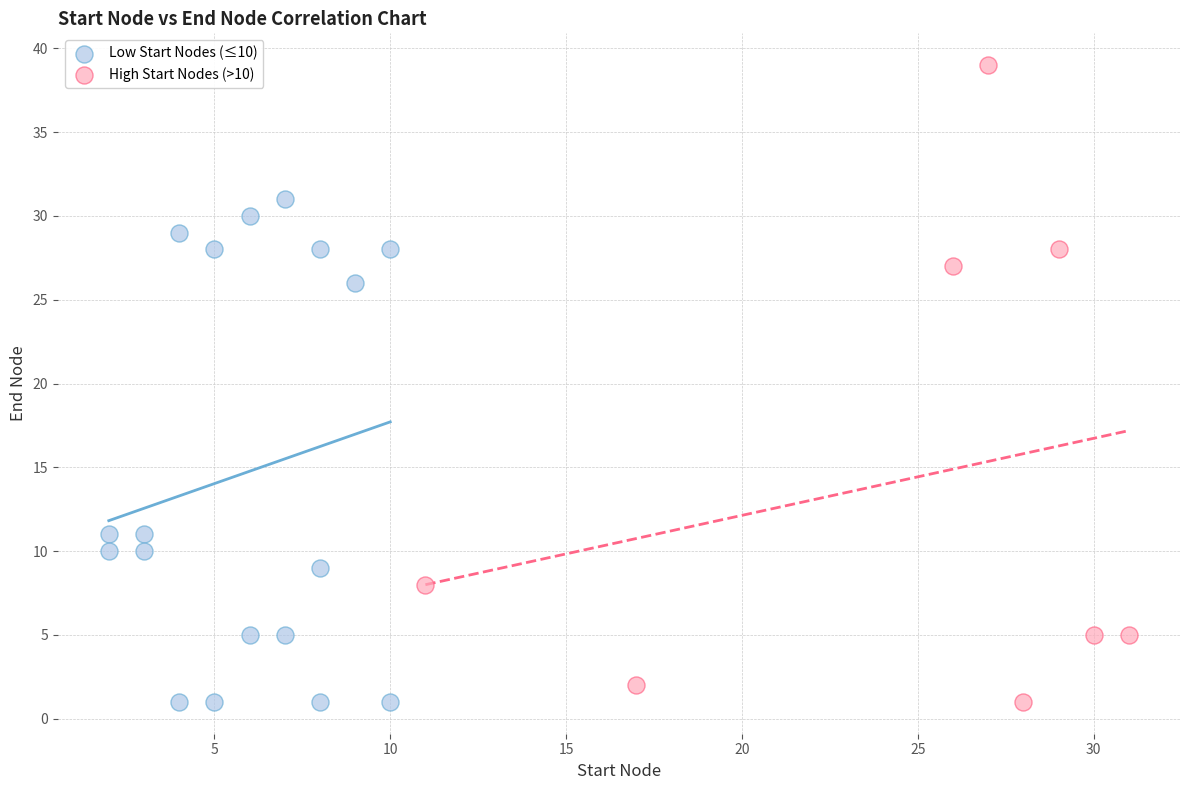

Which series contains the highest Y value?

High Start Nodes (>10)